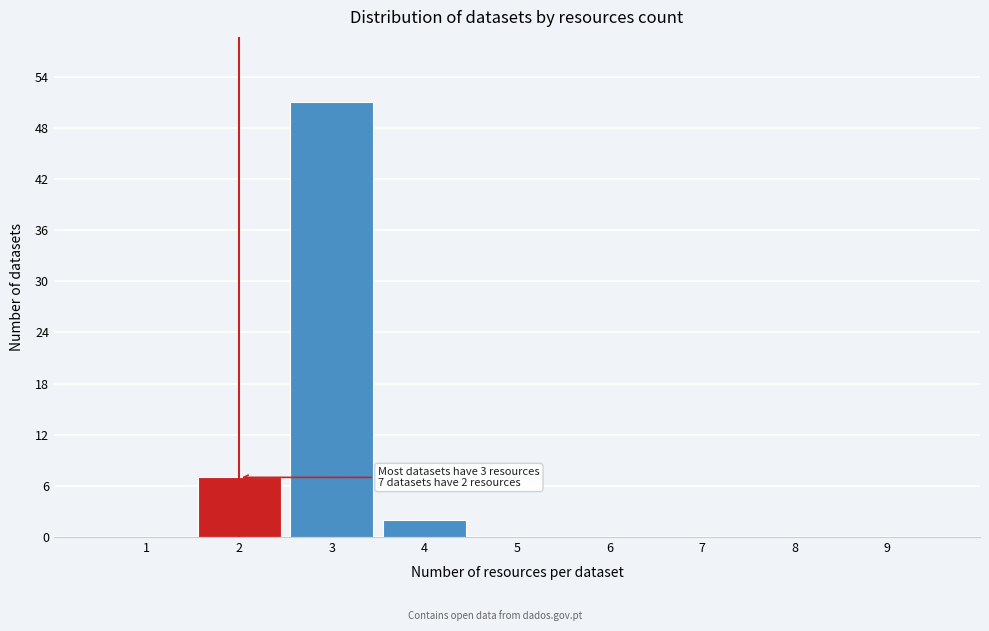

Reading left to right, extract all data points from this chart.

1=0	2=7	3=51	4=2	5=0	6=0	7=0	8=0	9=0